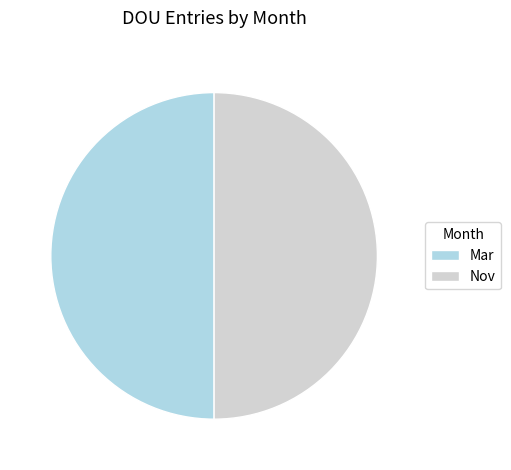

The Nov slice represents 50% of the pie. True or false?

True